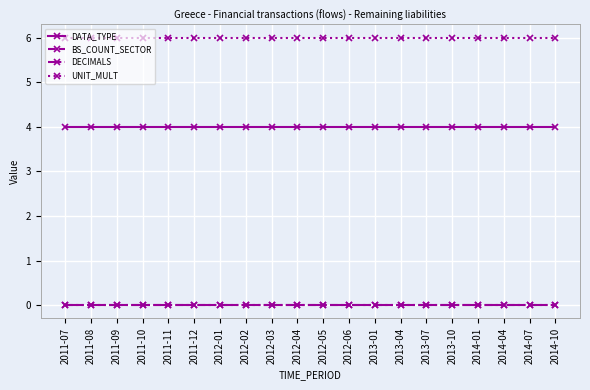

The value of UNIT_MULT at 2012-02 is 10. True or false?

False